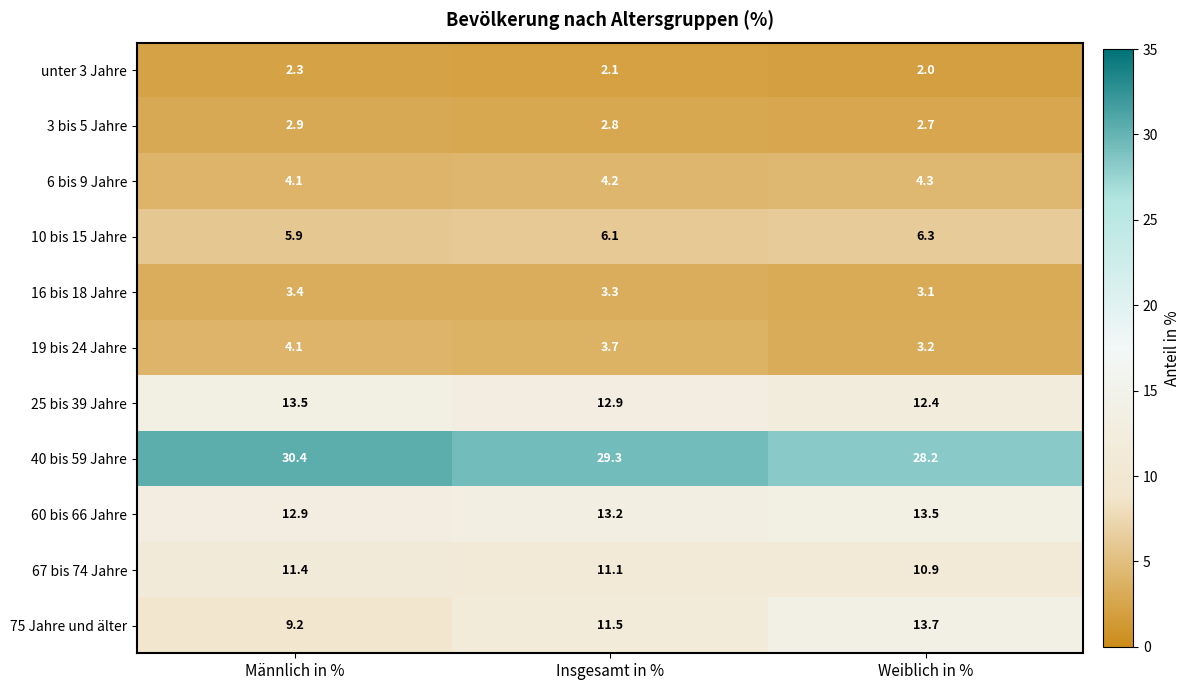

Between Männlich in % and Insgesamt in %, which series saw the biggest shift?

75 Jahre und älter